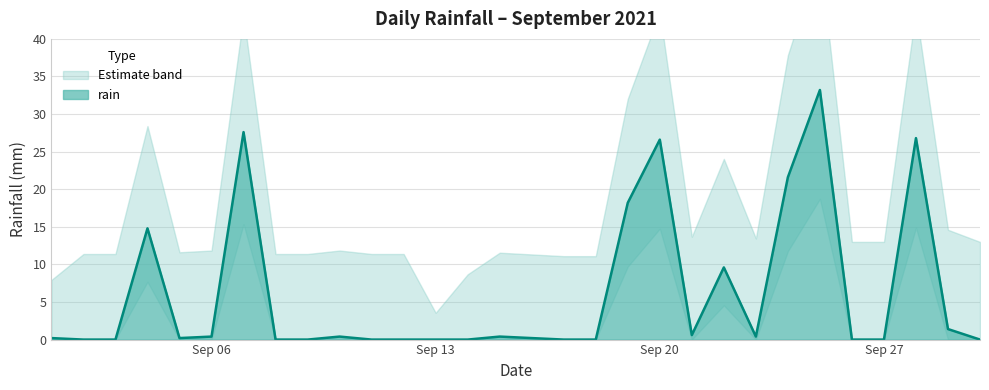

What is the sum of all values?

182.6